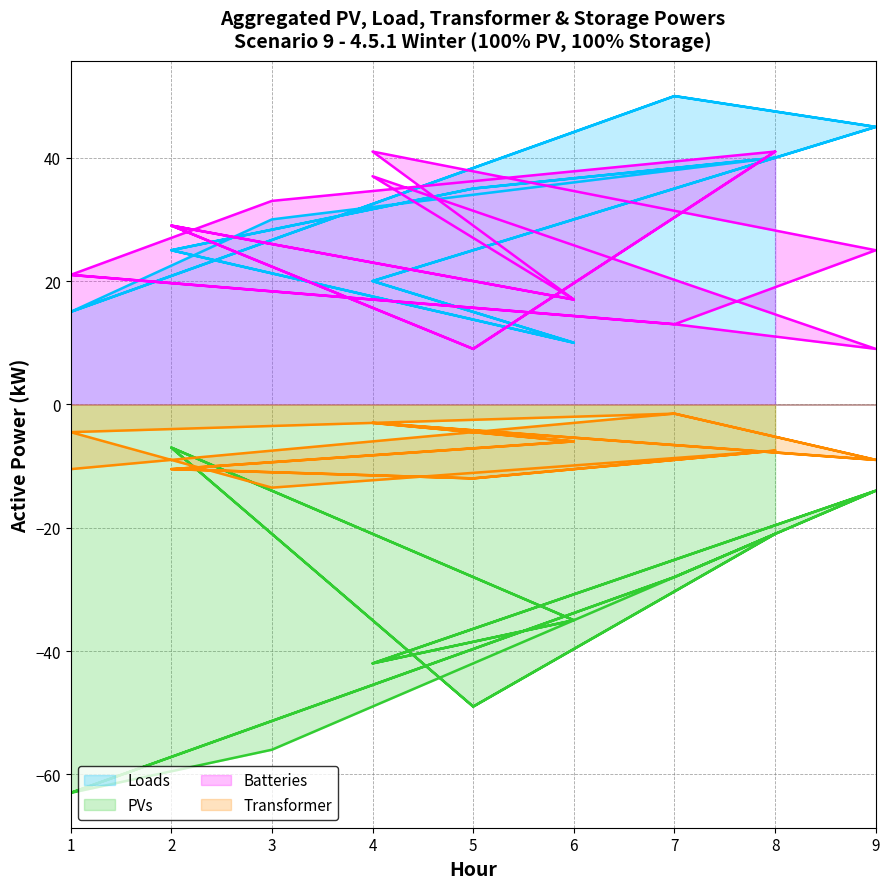

At how many categories does at least one series exceed -47?

18